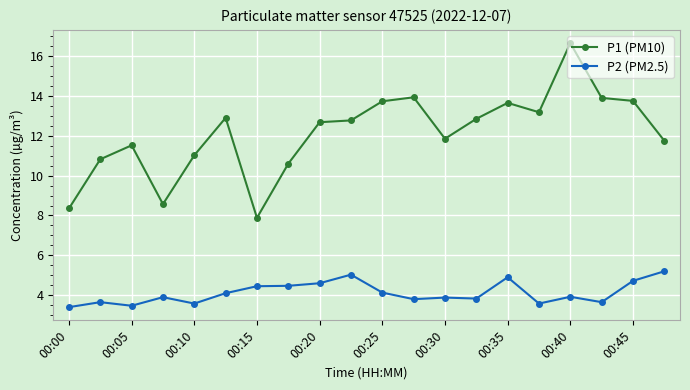

Rank the series by their average value, from lowest to highest.

P2 (PM2.5), P1 (PM10)